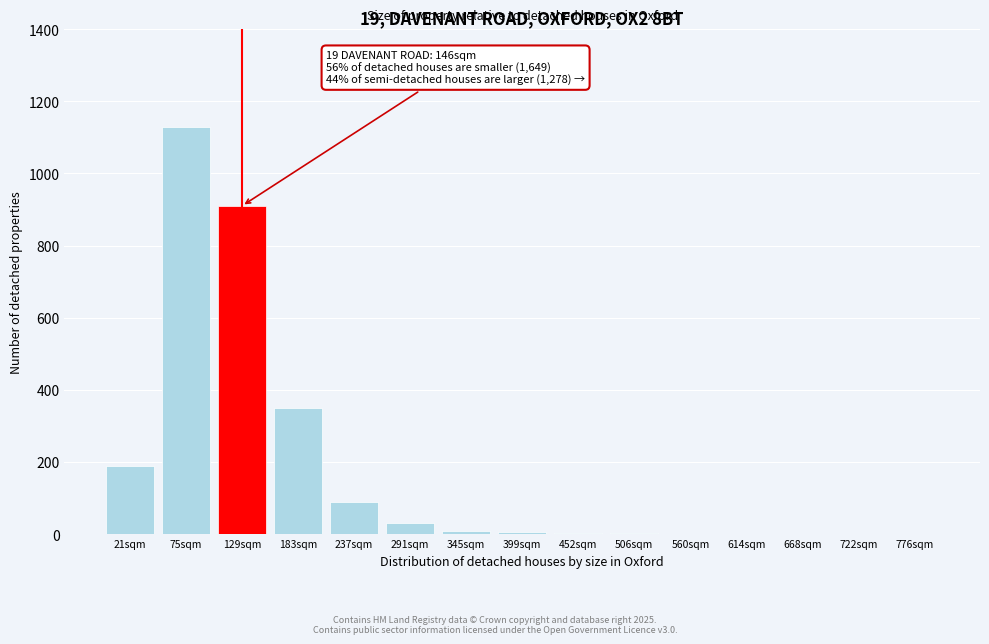

Is it true that the value at 21sqm is 322?

False